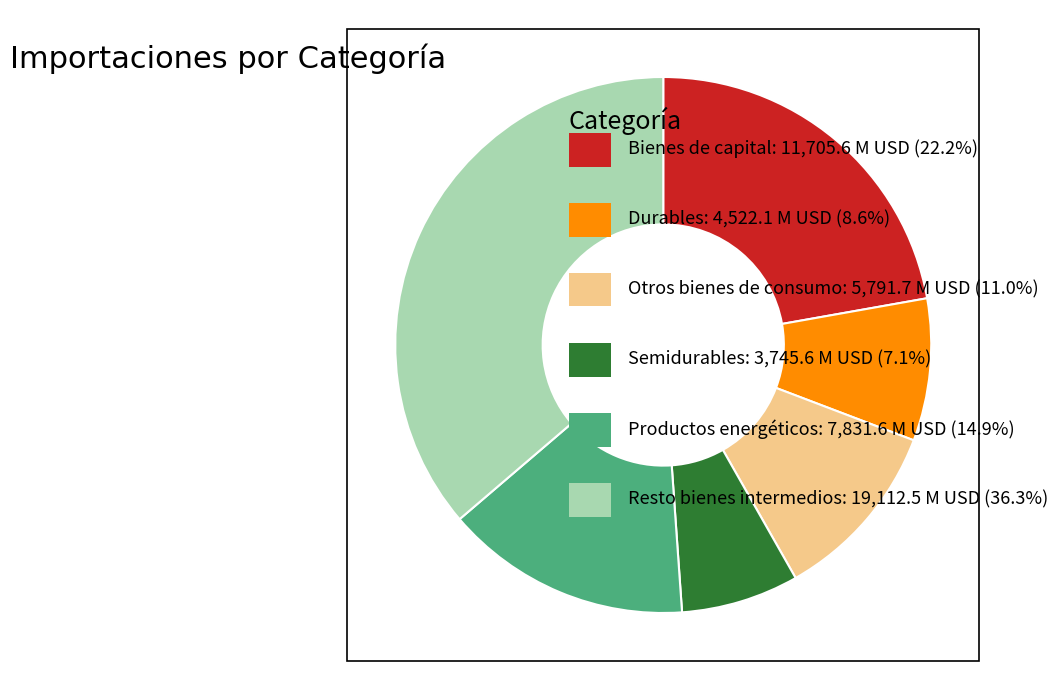

Does any single category account for the majority?

No